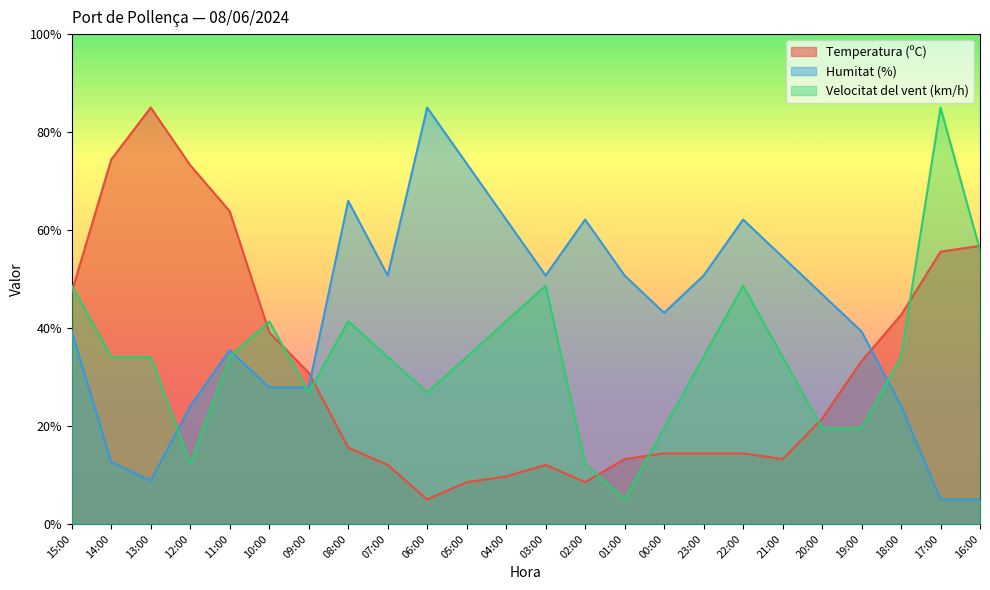

List the labels in order of Temperatura (ºC) value, largest first.

13:00, 14:00, 12:00, 11:00, 16:00, 17:00, 15:00, 18:00, 10:00, 19:00, 09:00, 20:00, 08:00, 00:00, 23:00, 22:00, 01:00, 21:00, 07:00, 03:00, 04:00, 05:00, 02:00, 06:00